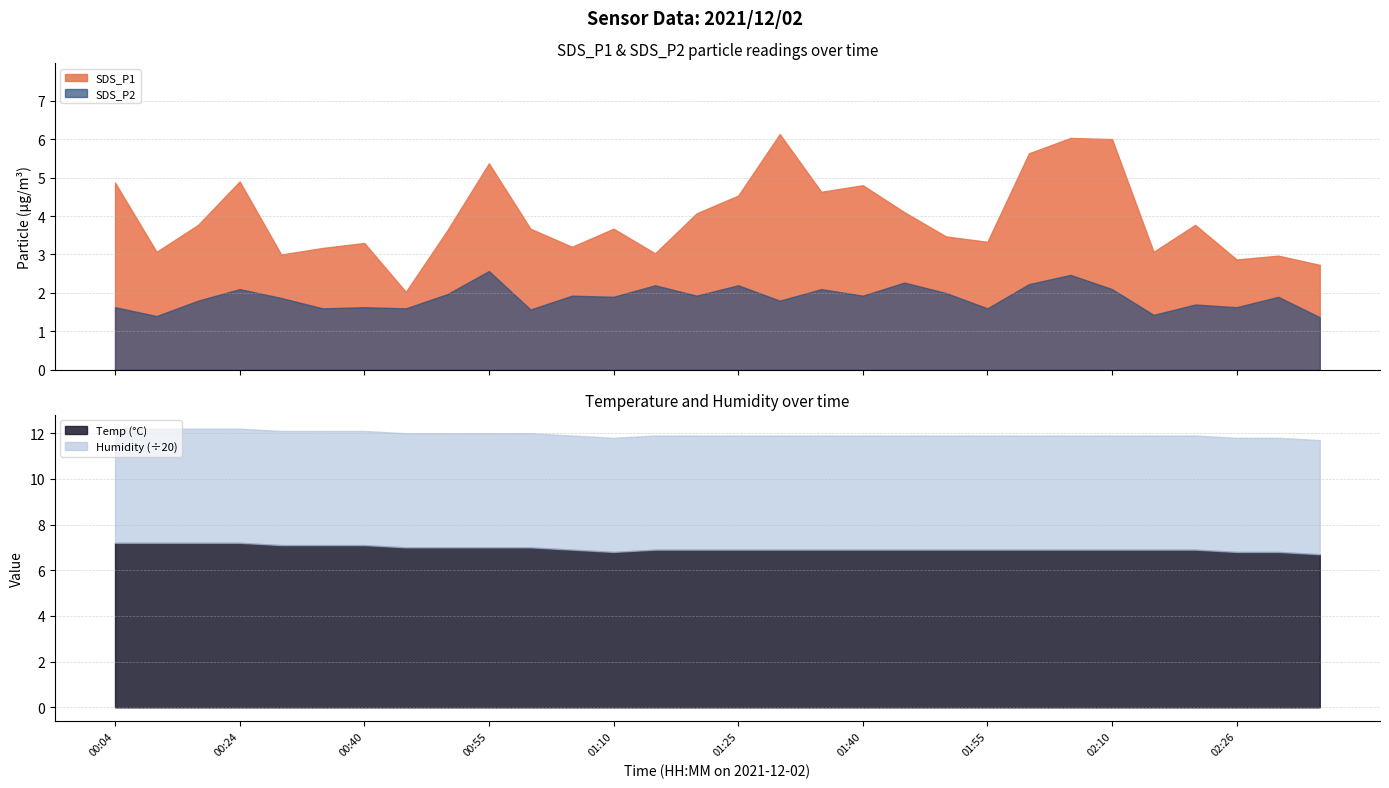

True or false: Temp and SDS_P2 cross at least once.

False